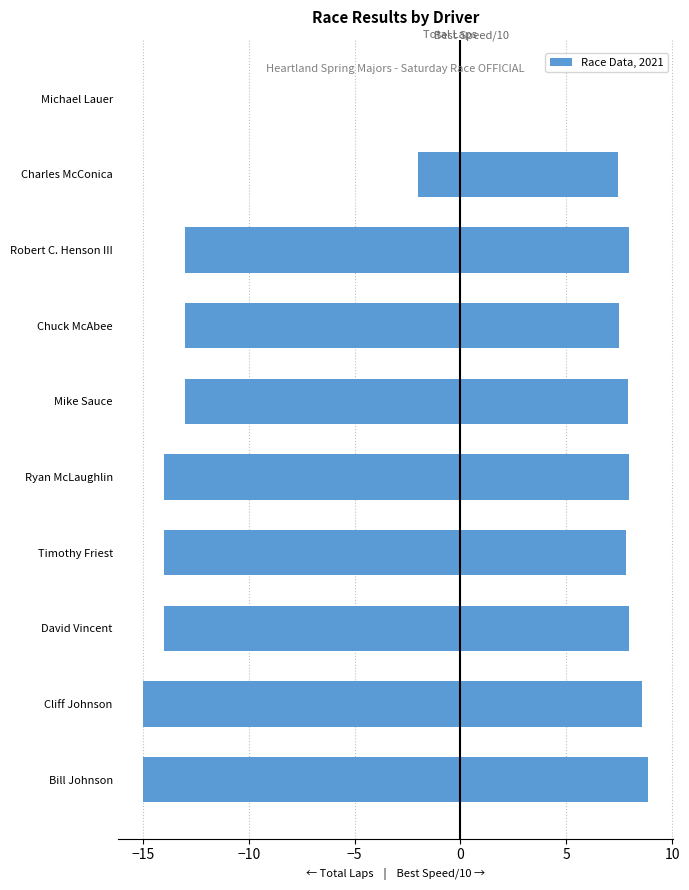

Rank the series at Bill Johnson from highest to lowest value.

Best Speed/10 (right), Total Laps (left)